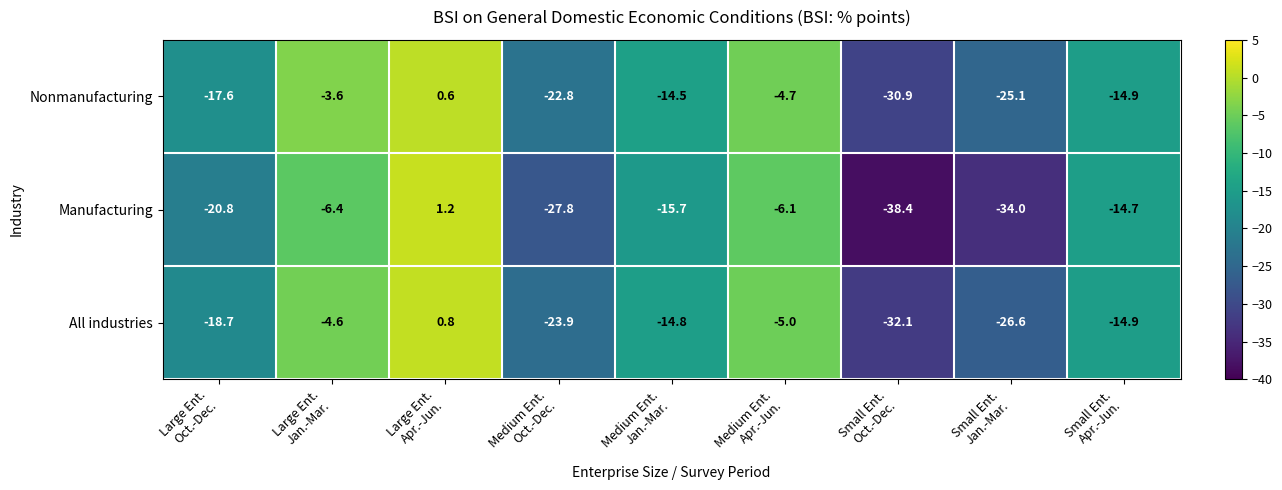

Which series has the largest total across all categories?

Nonmanufacturing